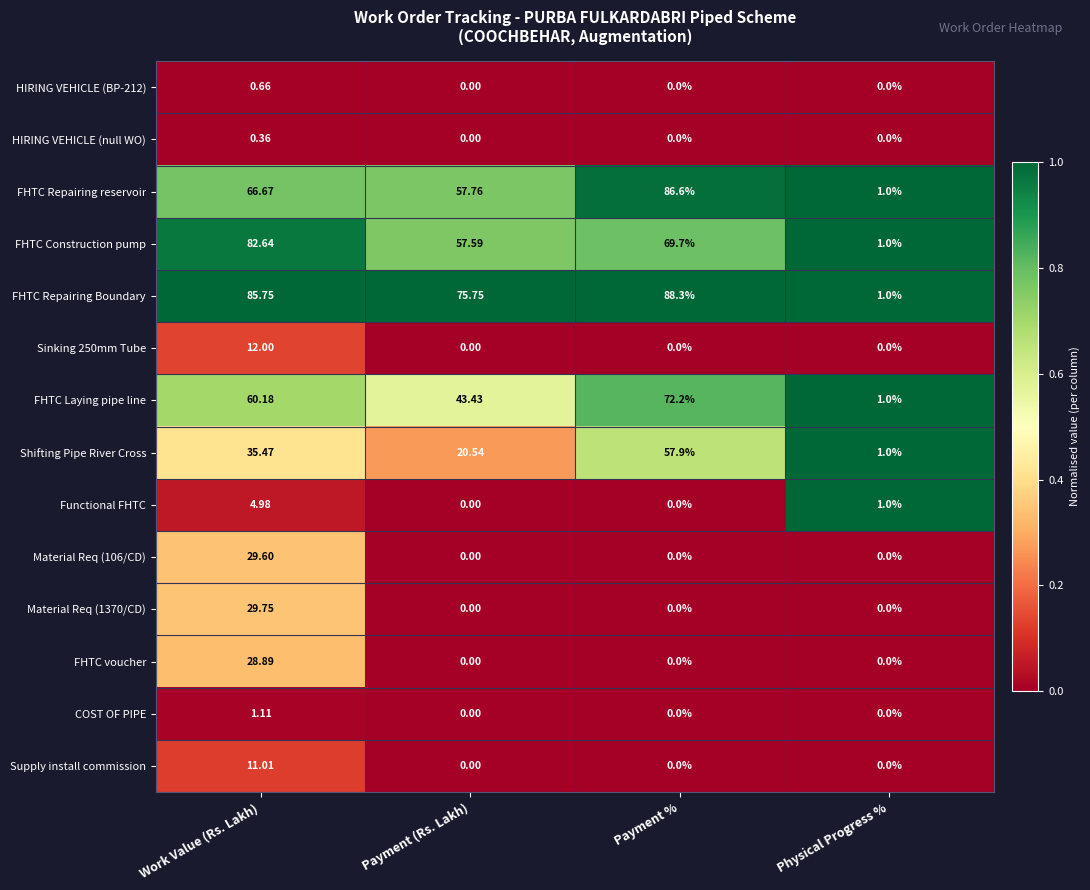

Which category has the highest value in the Material Req (106/CD) series?

Work Value (Rs. Lakh)